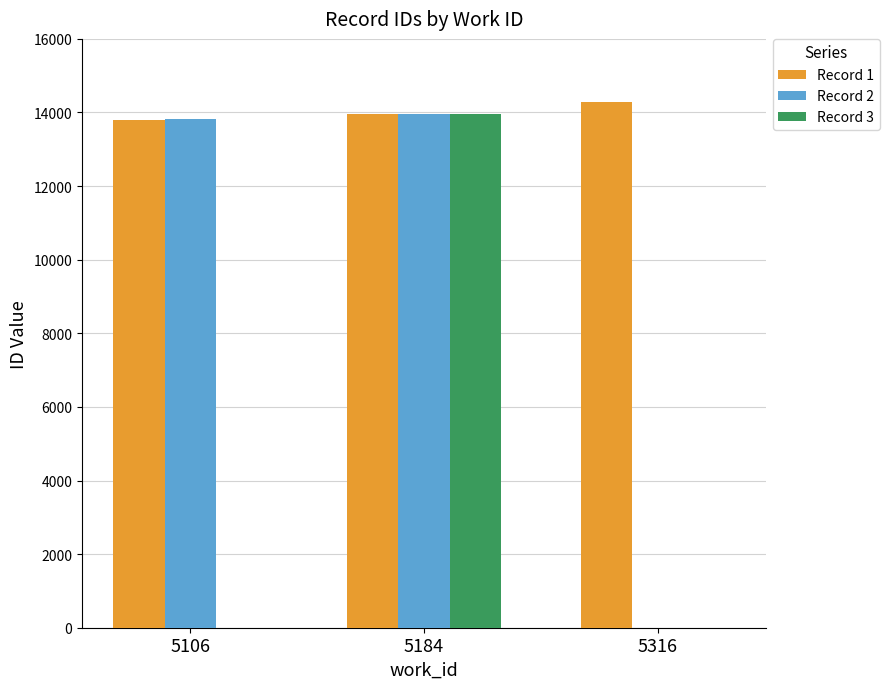

Which series changed the most between 5184 and 5316?

Record 3